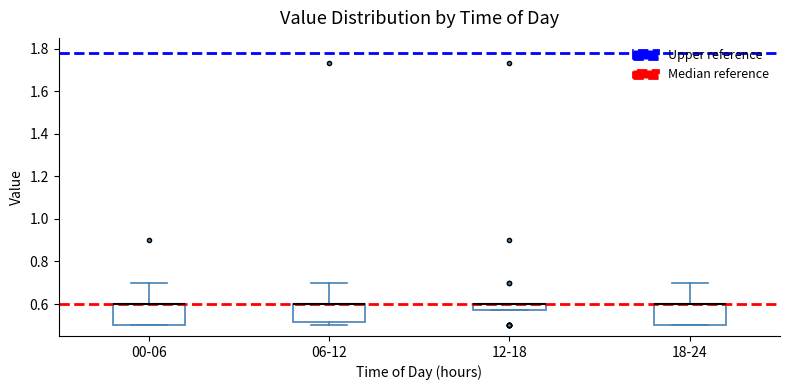

Reading left to right, read every box against the y-axis: the position of its median line, the range the box covers, and the ends of its whiskers. The values are not printed on the chart, so give them approximately, as read against the axis.

00-06: median 0.60 (drawn on the box's upper edge), box 0.50 to 0.60, whiskers 0.50 to 0.70
06-12: median 0.60 (drawn on the box's upper edge), box 0.52 to 0.60, whiskers 0.50 to 0.70
12-18: median 0.60 (drawn on the box's upper edge), box 0.58 to 0.60, whiskers 0.58 to 0.60
18-24: median 0.60 (drawn on the box's upper edge), box 0.50 to 0.60, whiskers 0.50 to 0.70